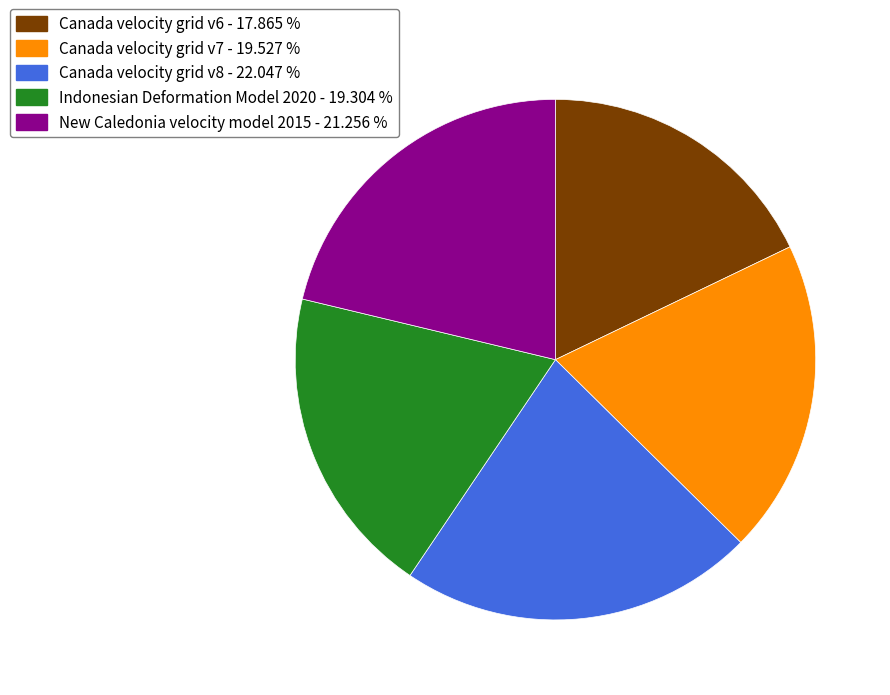

How many slices are in this pie chart?

5